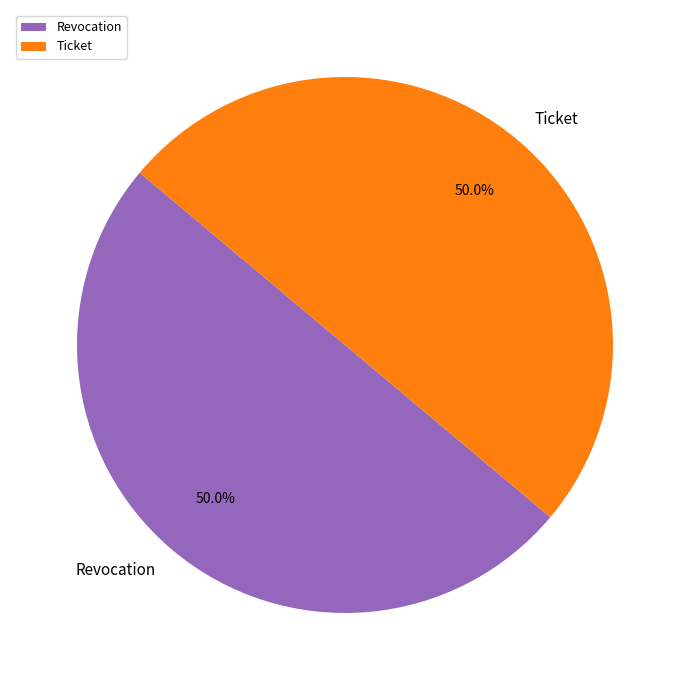

What percentage is the Ticket slice, to the nearest percent?

50%